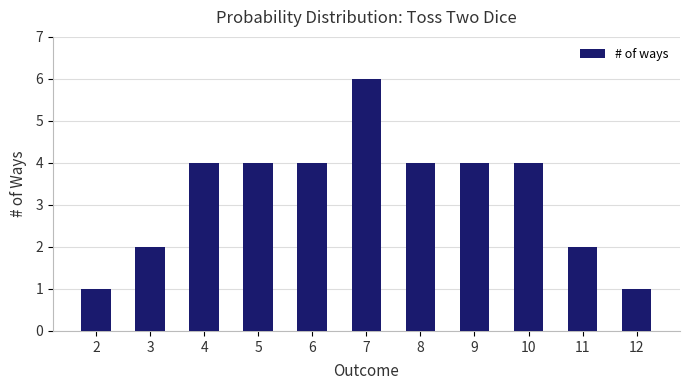

What is the change in value from 5 to 12?

-3